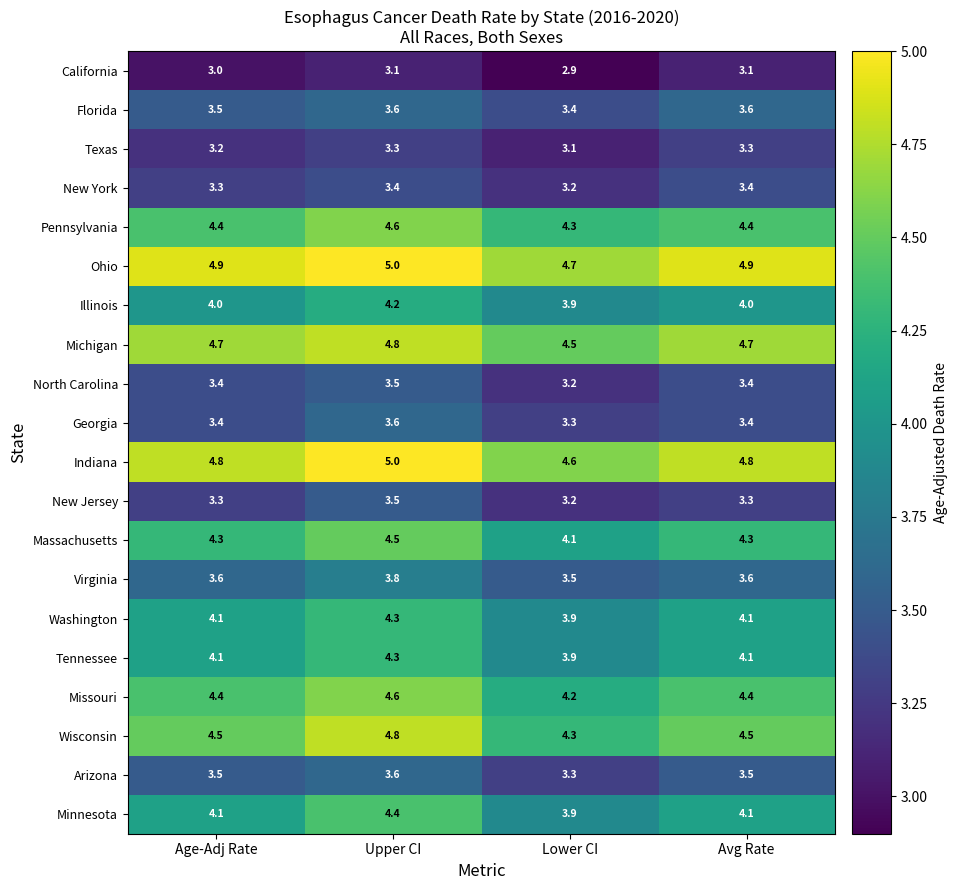

What is the sum of the Illinois values at Upper CI and Age-Adj Rate?

8.2